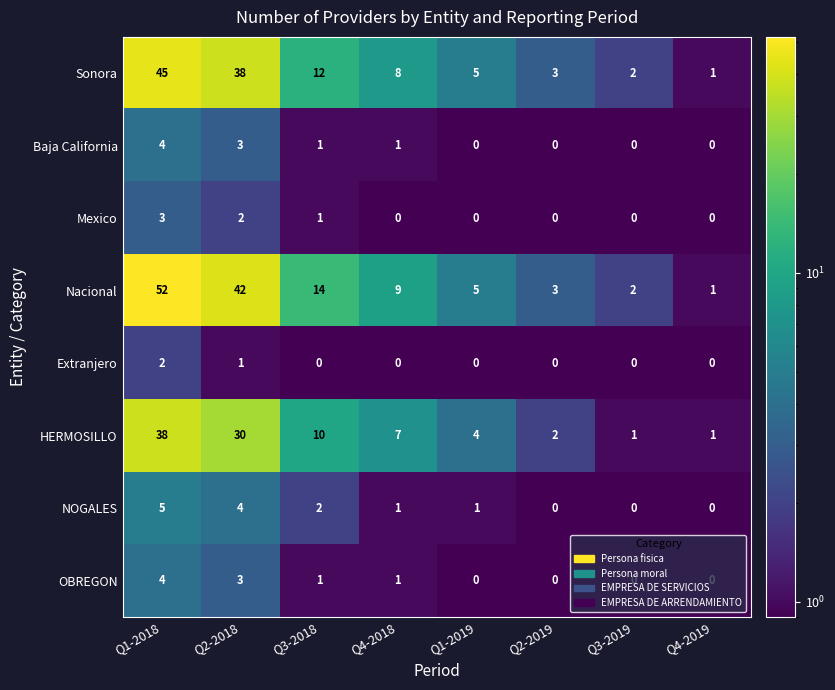

The Nacional series shows 1 at Q2-2019. True or false?

False